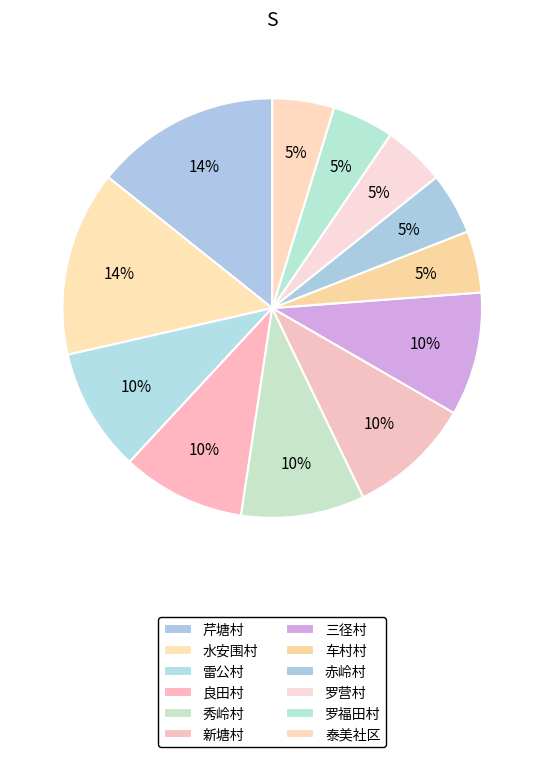

Is the sum of 罗福田村 and 秀岭村 greater than half?

No